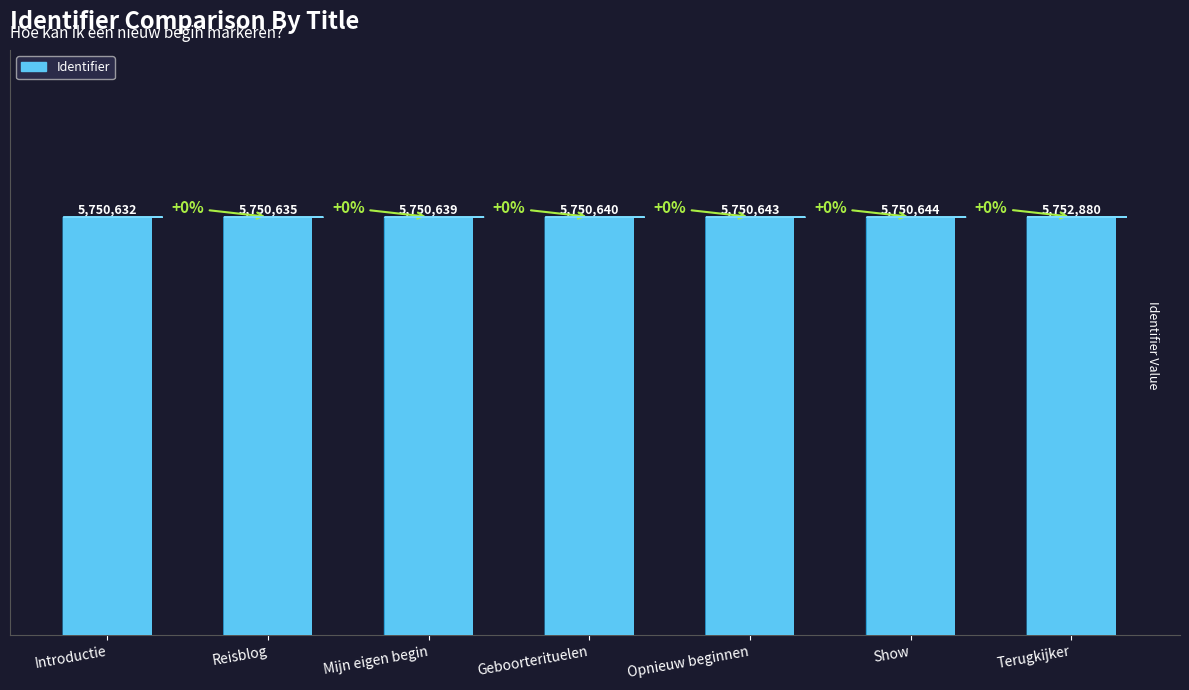

What is the difference between the values at Introductie and Reisblog?

3